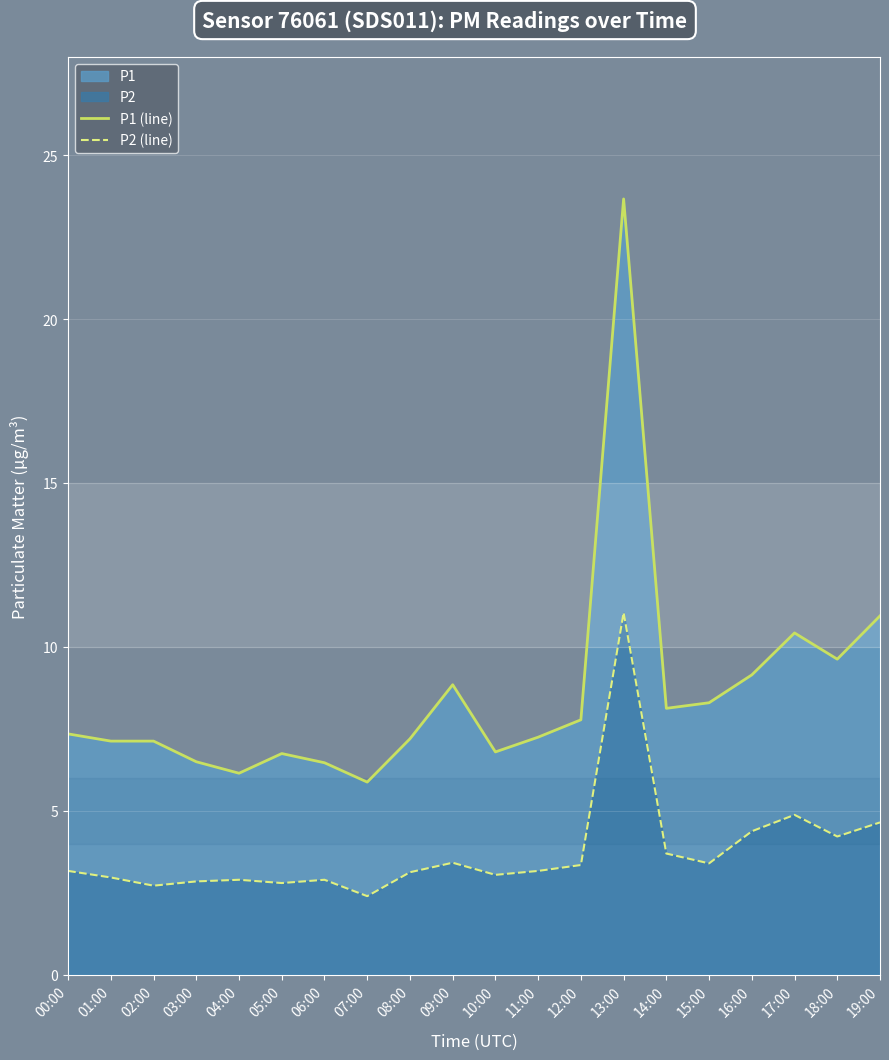

Which series has the largest range (max minus min)?

P1 (line)